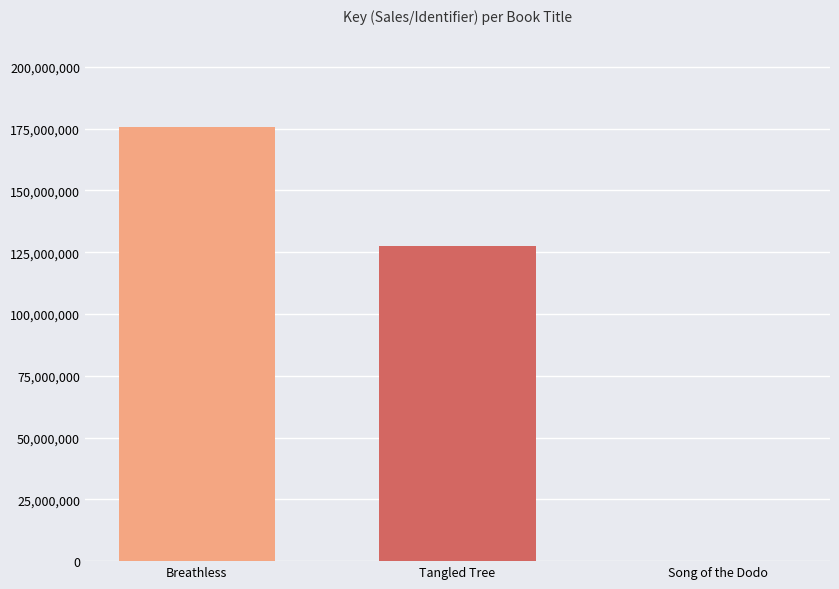

Reading left to right, list all the values displayed in this chart.

175651689	127586478	160812